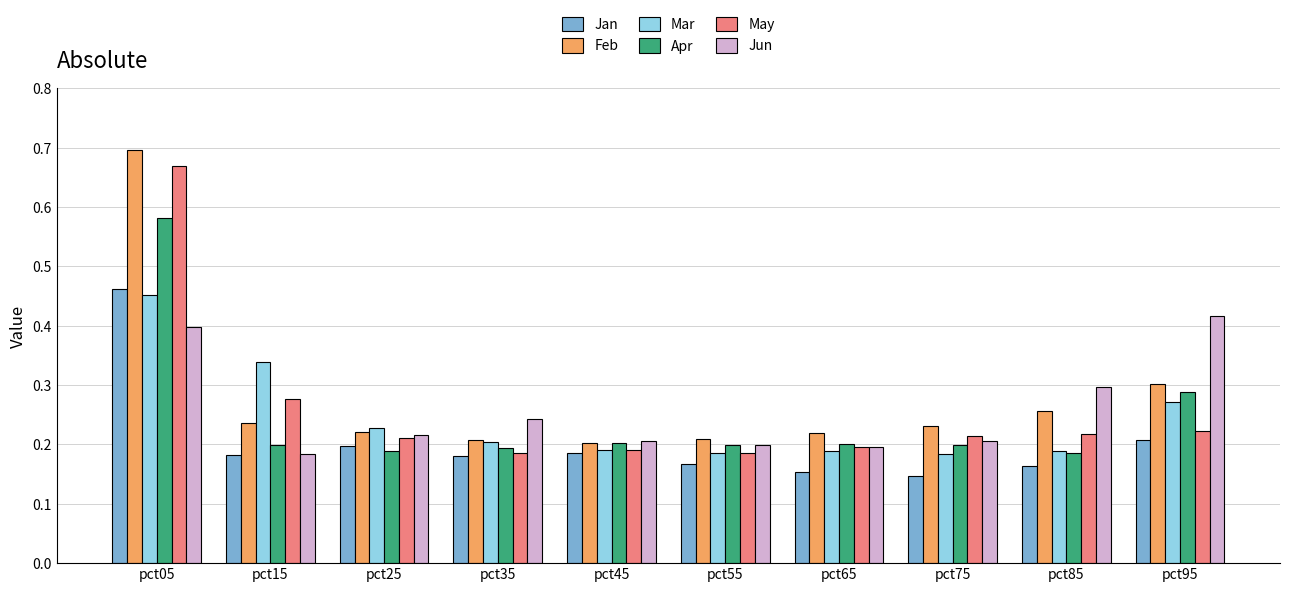

What is the sum of the May values at pct25 and pct05?

0.9